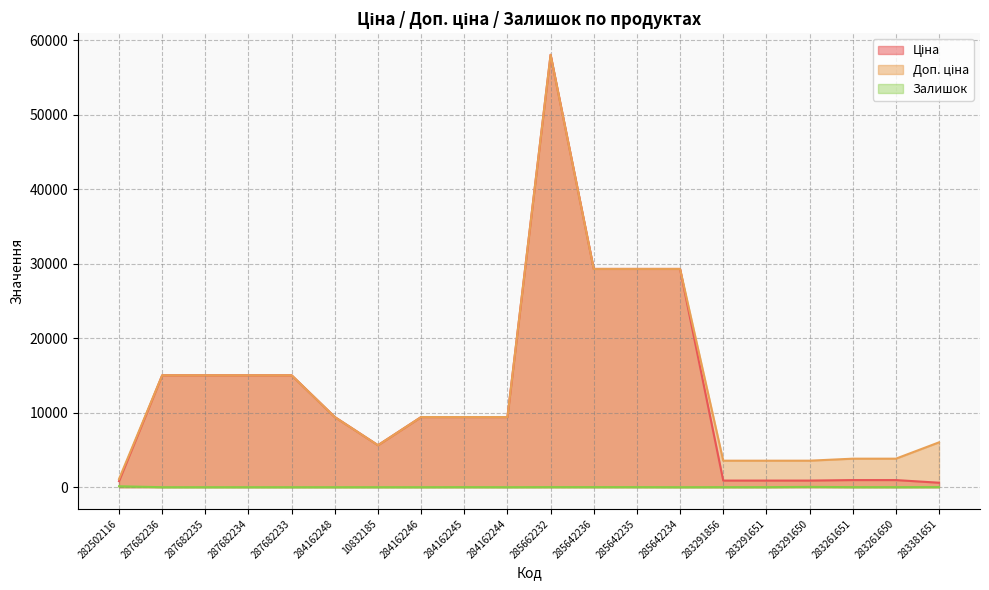

The Доп. ціна series shows 3559.7 at 283291651. True or false?

True